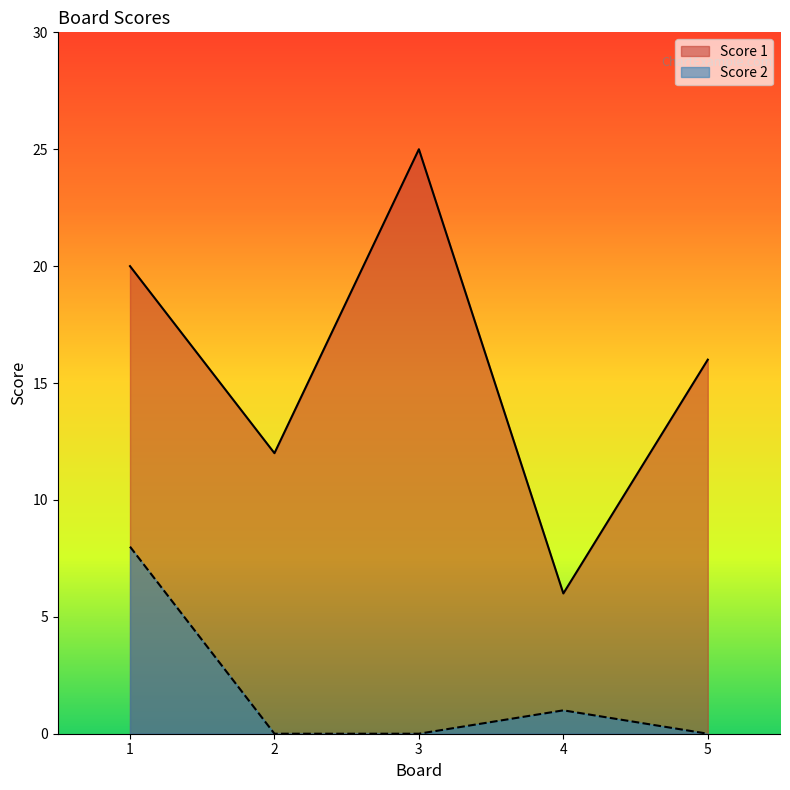

Reading right to left, extract all data points from this chart.

Score 1: 16	6	25	12	20
Score 2: 0	1	0	0	8